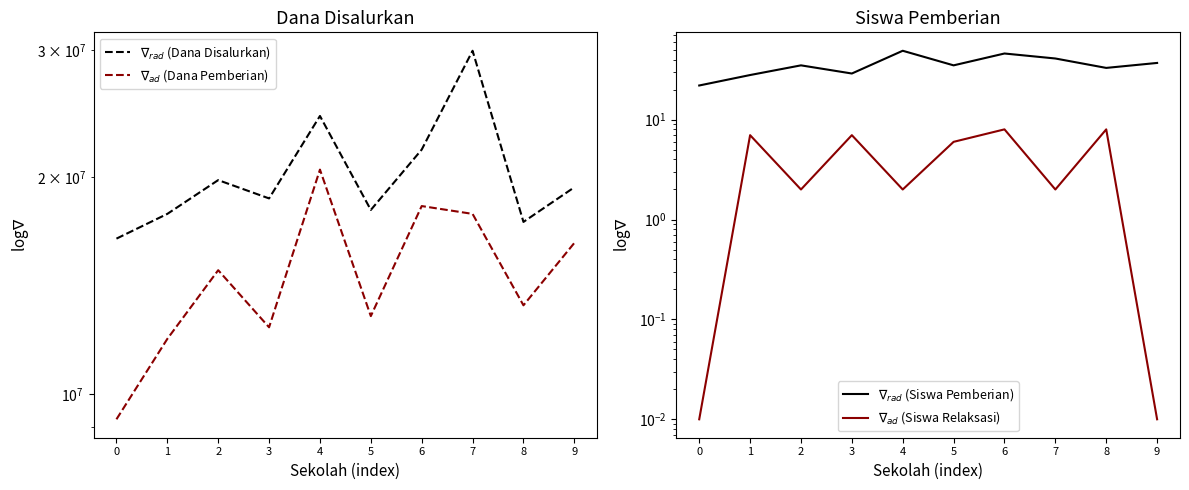

How many lines are shown in the chart?

4